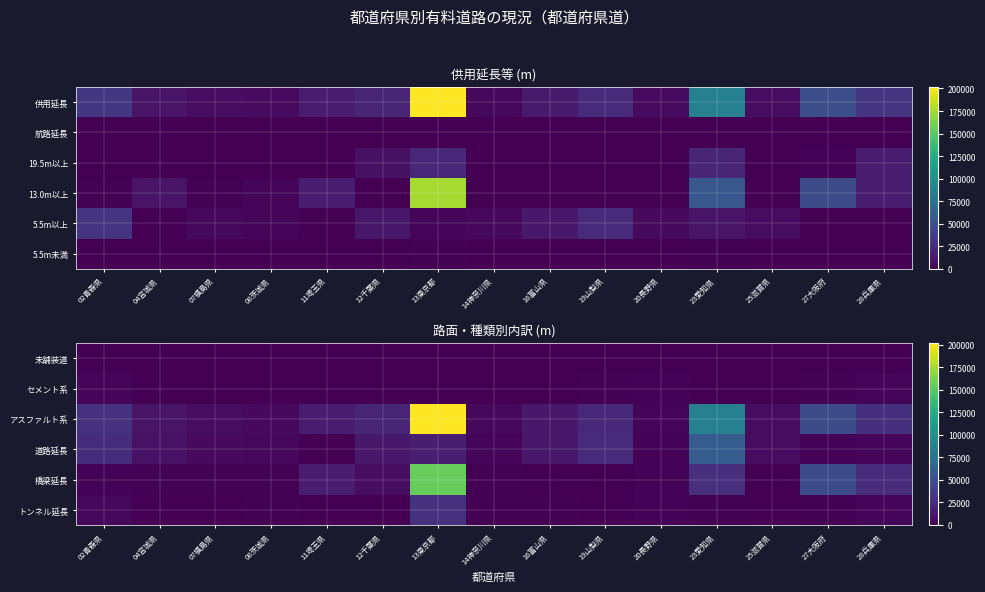

At which category is the sum across all series the highest?

13東京都